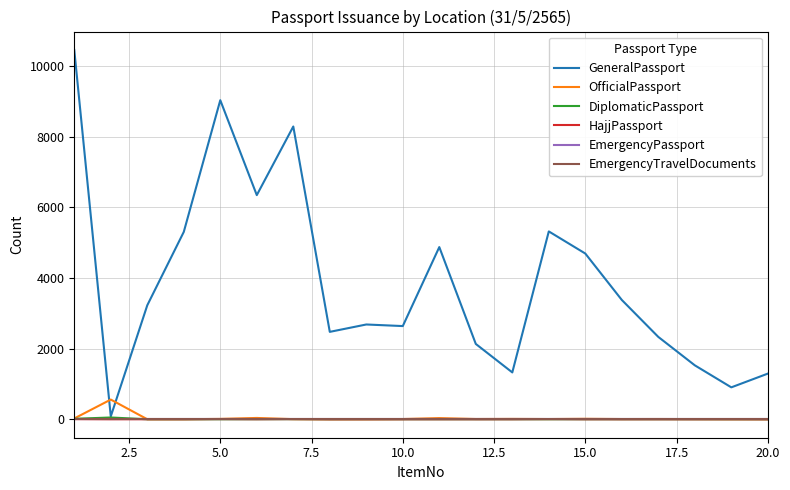

True or false: HajjPassport and GeneralPassport cross at least once.

False